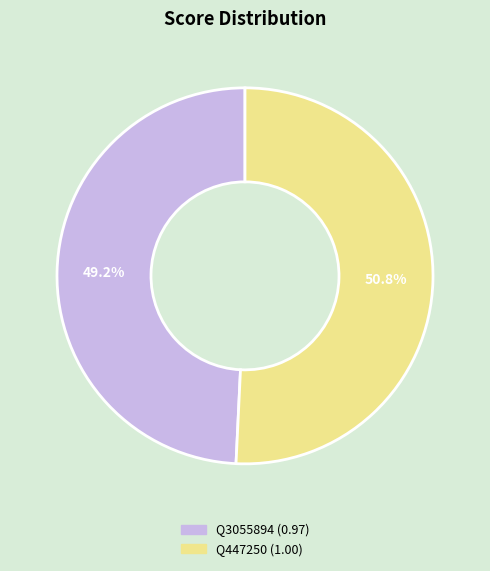

What percentage is the Q3055894 slice, to the nearest percent?

49%